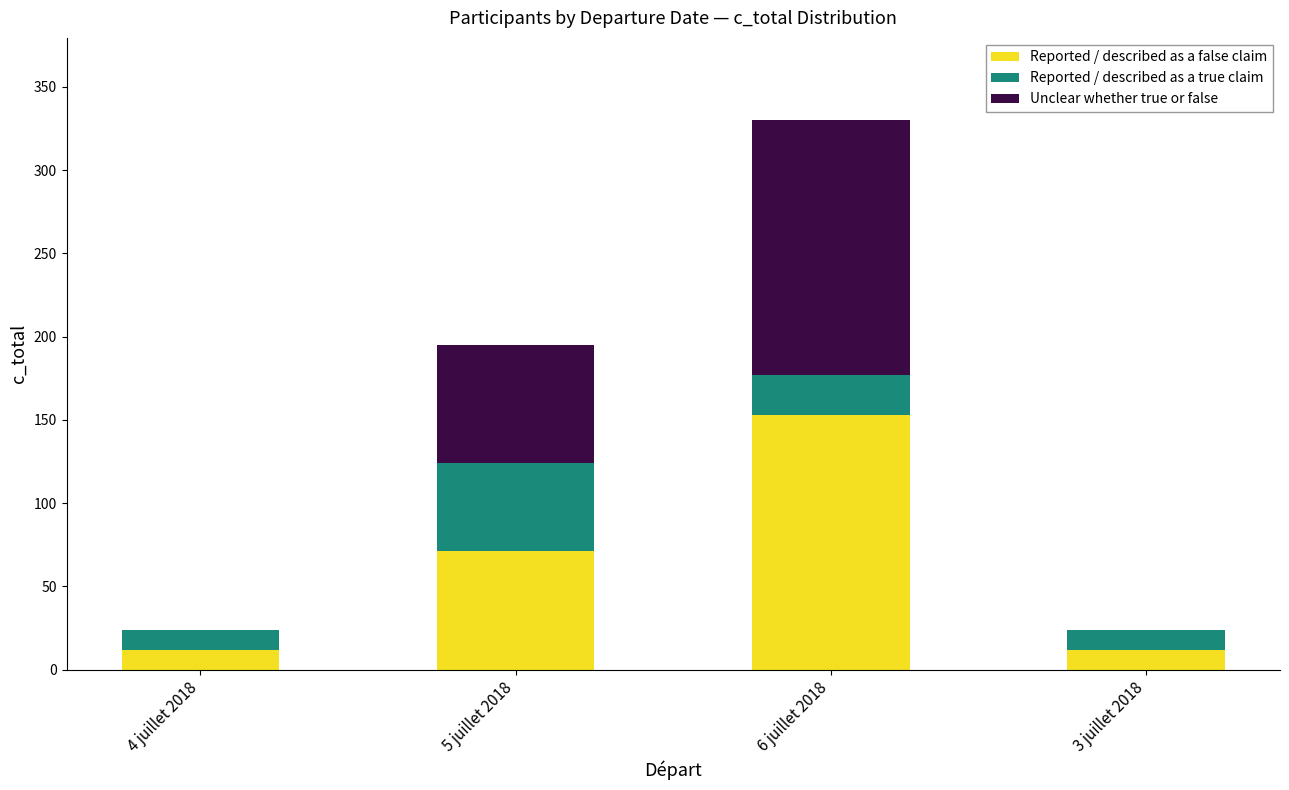

Does the chart contain stacked bars?

Yes